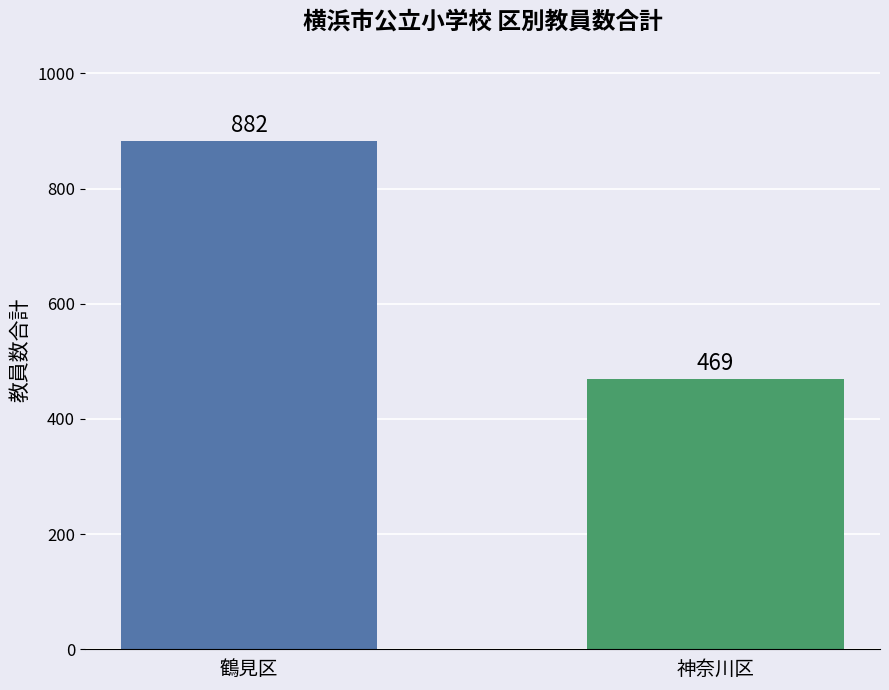

How many data points are less than 882?

1